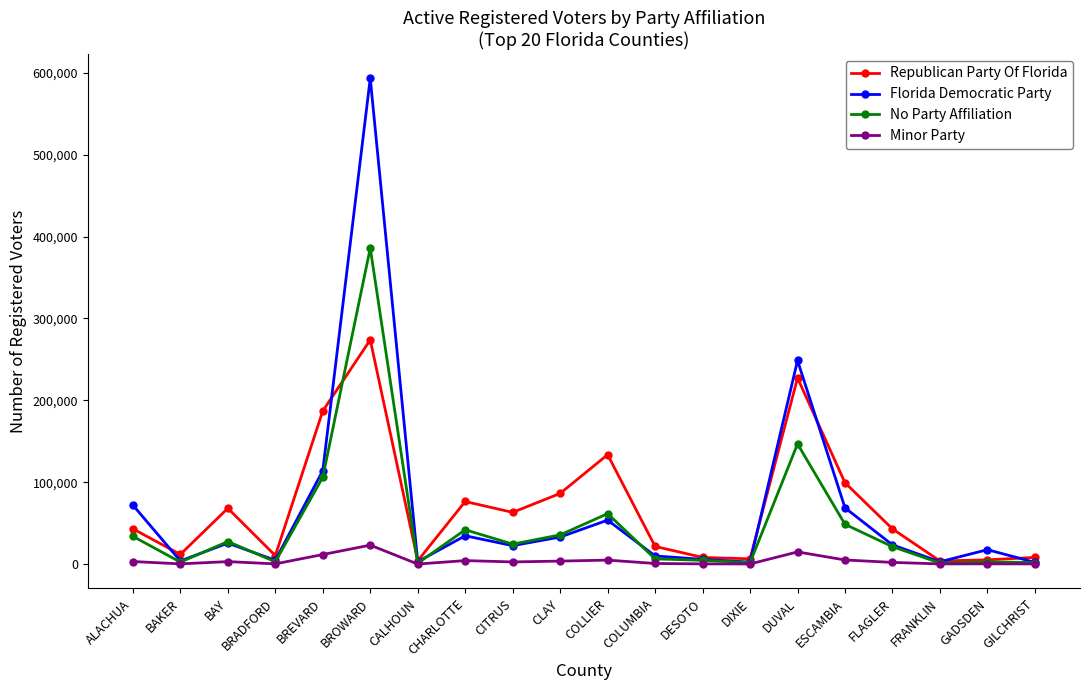

True or false: Minor Party has a value of 3136 at ALACHUA.

True